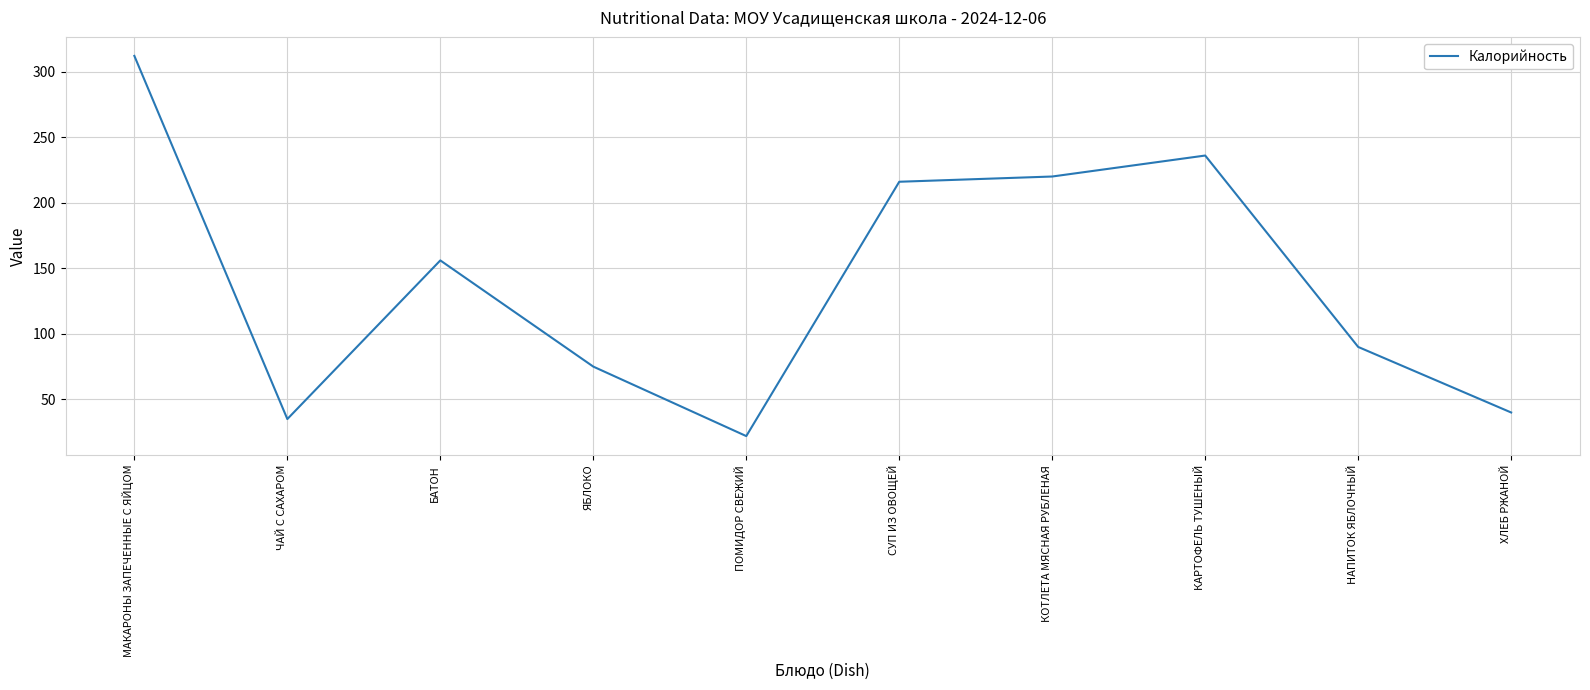

Is this an area chart (filled region under the line)?

No